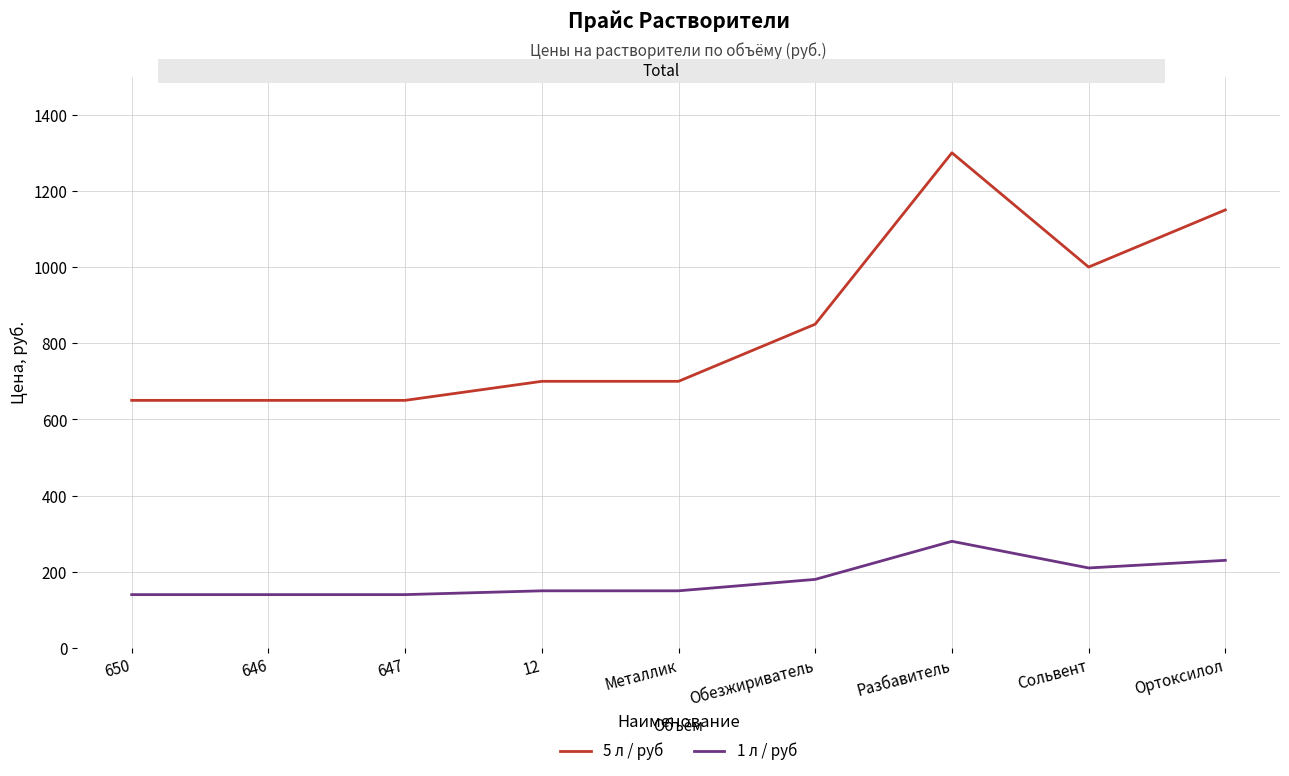

Rank the series by their maximum value, from highest to lowest.

5 л / руб, 1 л / руб